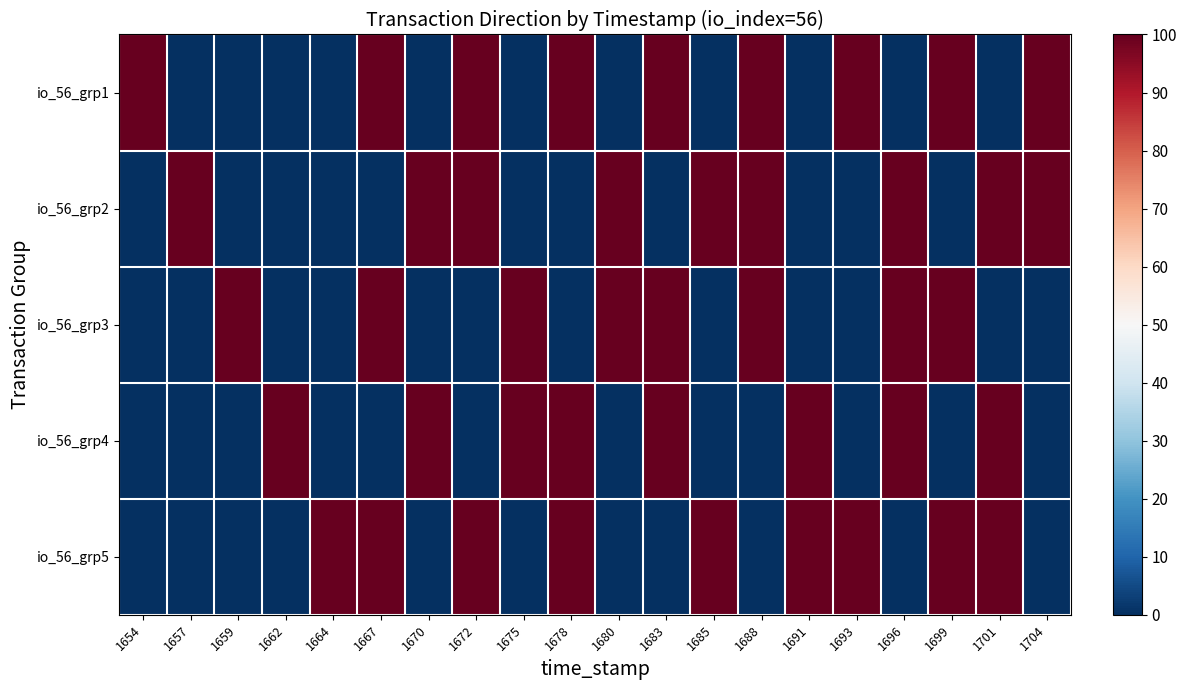

Which series has the largest total across all categories?

io_56_grp1